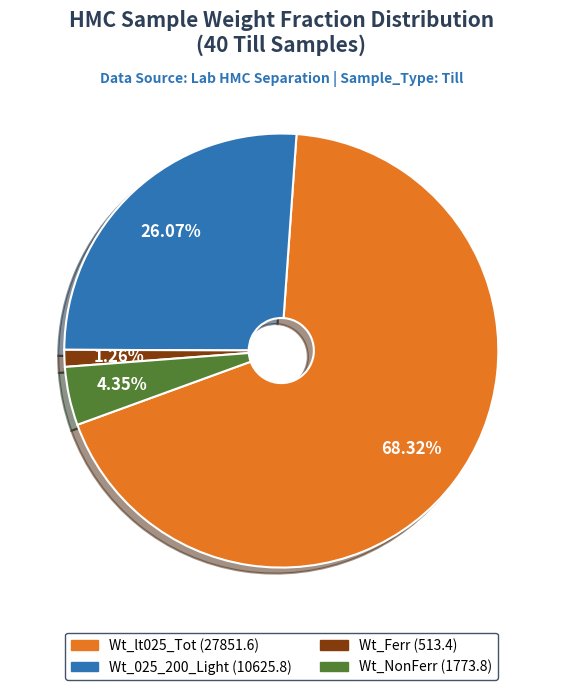

Rank the categories by value from lowest to highest.

Wt_Ferr, Wt_NonFerr, Wt_025_200_Light, Wt_lt025_Tot